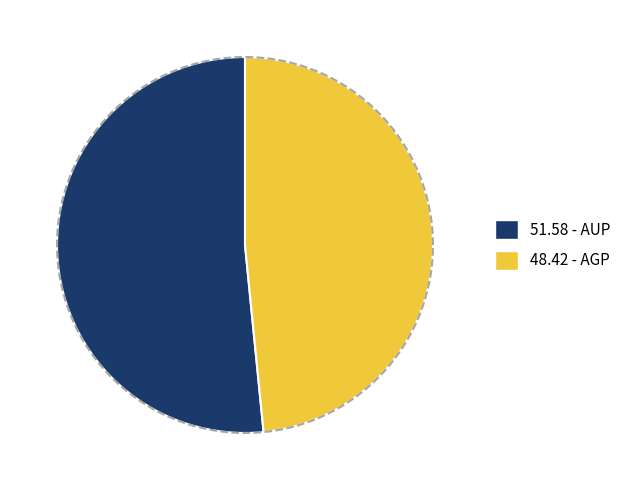

Does AUP account for over 50% of the chart?

Yes